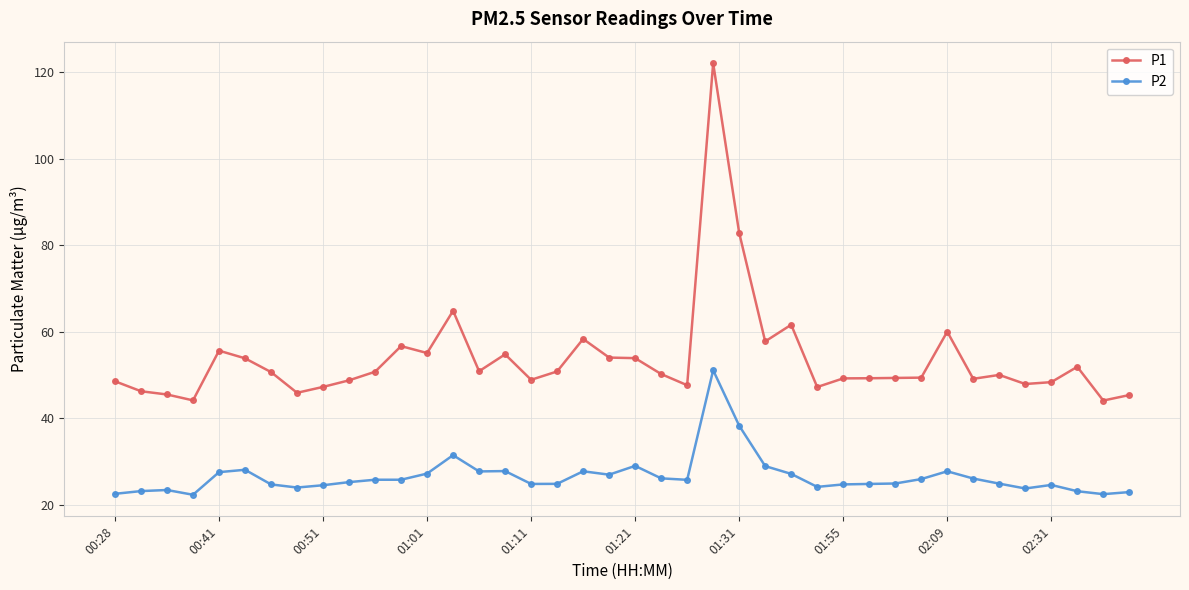

True or false: P1 and P2 intersect in this chart.

False